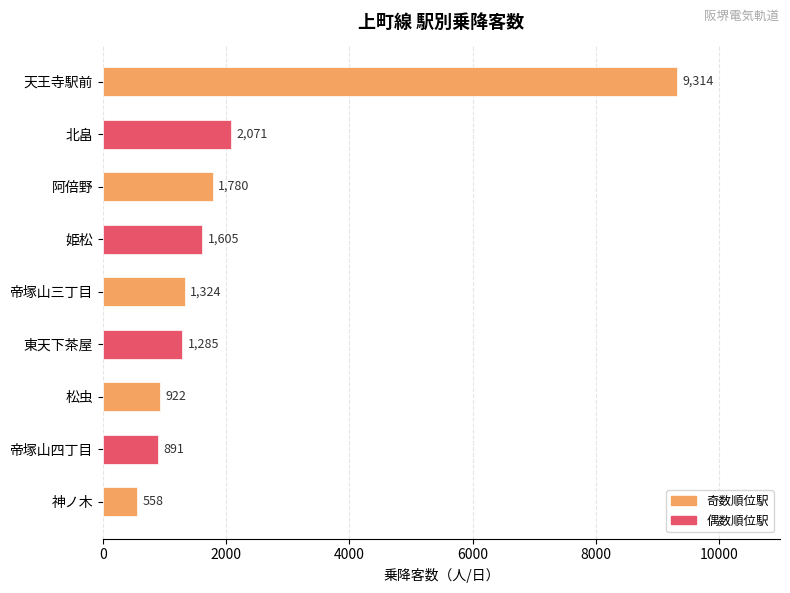

What is the difference between the maximum and minimum values?

8756